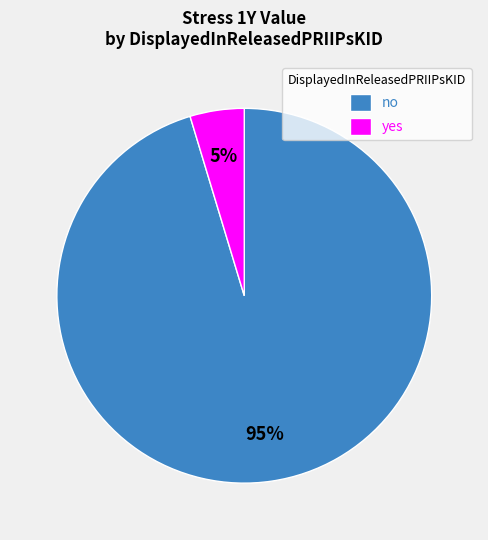

Do no and yes together represent more than half of the pie?

Yes